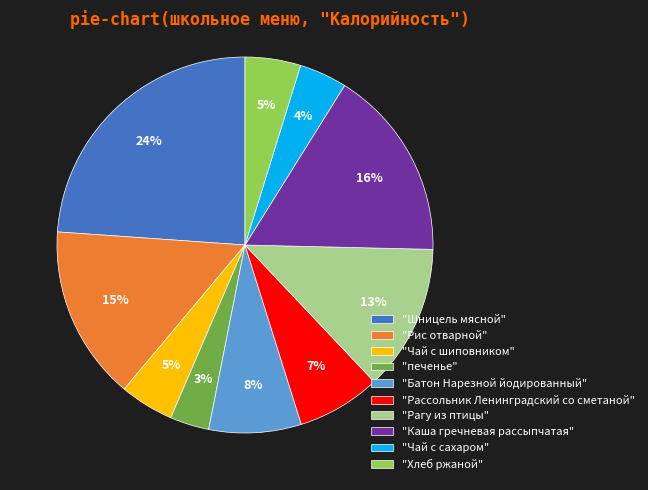

Count the number of slices in the pie.

10